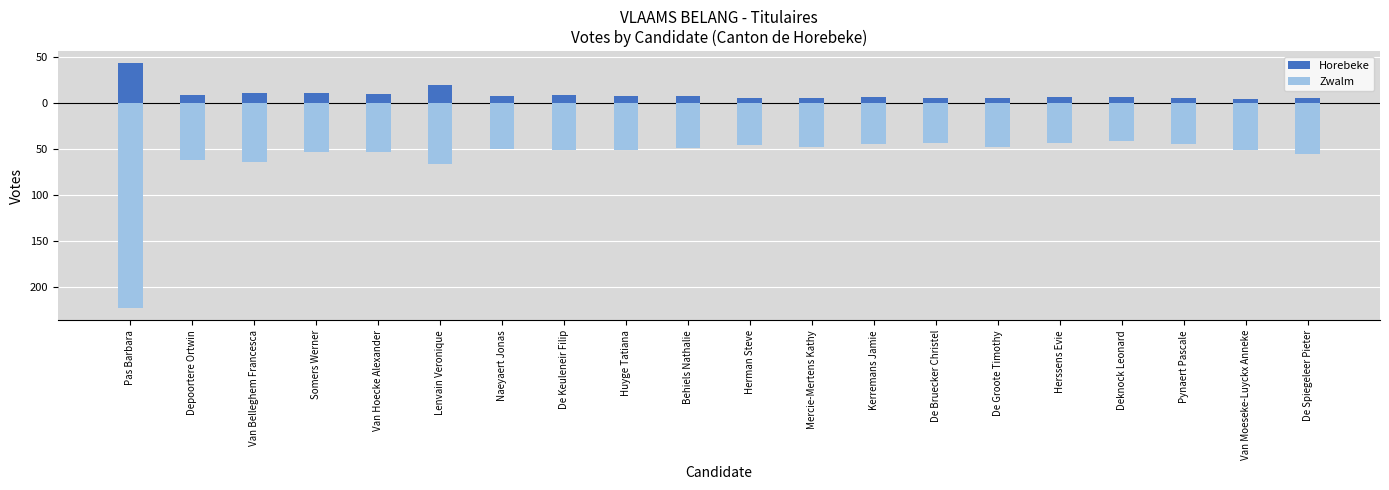

Which series has the largest range (max minus min)?

Zwalm